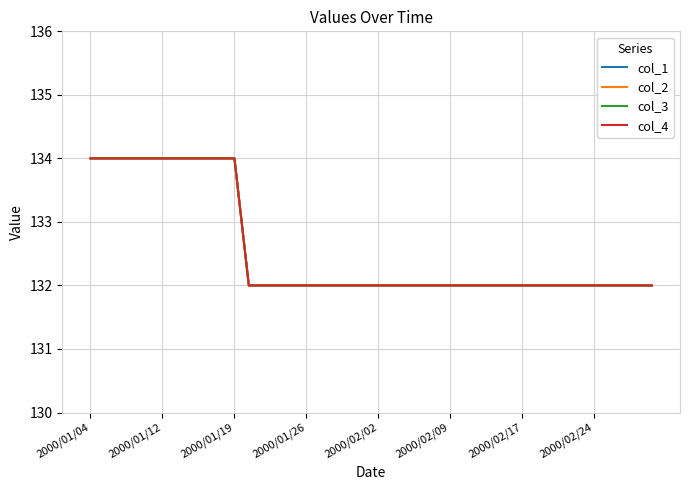

Which series has the largest total across all categories?

col_1